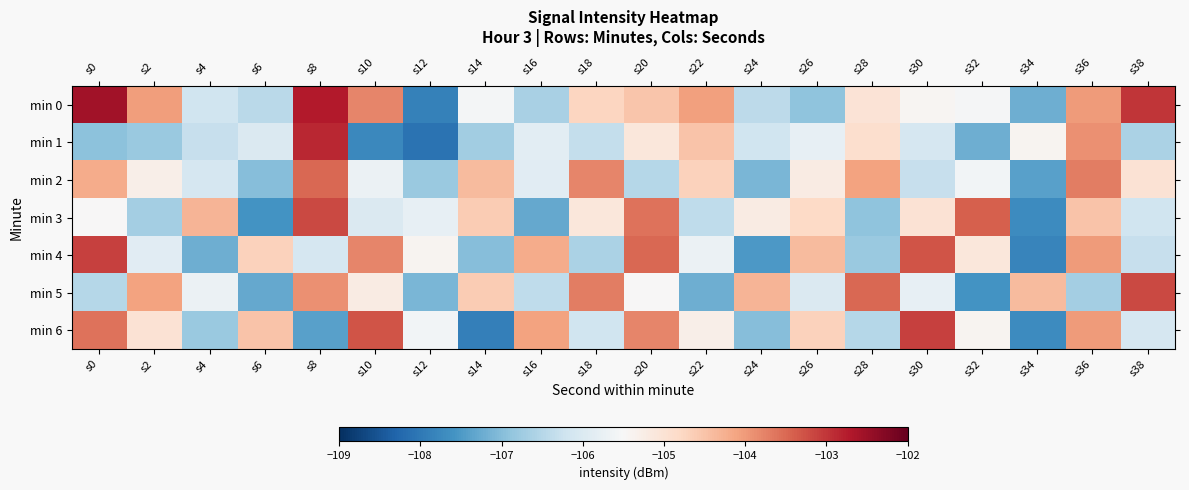

Reading left to right, transcribe all the data shown in this chart.

min 0: s0=-102.6	s2=-104.0	s4=-106.2	s6=-106.5	s8=-102.7	s10=-103.8	s12=-107.9	s14=-105.6	s16=-106.6	s18=-104.7	s20=-104.5	s22=-104.1	s24=-106.4	s26=-106.9	s28=-105.0	s30=-105.4	s32=-105.6	s34=-107.2	s36=-104.0	s38=-103.0
min 1: s0=-106.9	s2=-106.8	s4=-106.3	s6=-106.0	s8=-102.9	s10=-107.8	s12=-108.1	s14=-106.7	s16=-105.9	s18=-106.3	s20=-105.1	s22=-104.5	s24=-106.2	s26=-105.8	s28=-104.9	s30=-106.1	s32=-107.2	s34=-105.4	s36=-103.9	s38=-106.6
min 2: s0=-104.2	s2=-105.3	s4=-106.1	s6=-107.0	s8=-103.5	s10=-105.7	s12=-106.8	s14=-104.4	s16=-105.9	s18=-103.8	s20=-106.5	s22=-104.7	s24=-107.1	s26=-105.2	s28=-104.1	s30=-106.3	s32=-105.6	s34=-107.4	s36=-103.7	s38=-105.0
min 3: s0=-105.5	s2=-106.7	s4=-104.3	s6=-107.6	s8=-103.2	s10=-106.0	s12=-105.8	s14=-104.6	s16=-107.3	s18=-105.1	s20=-103.6	s22=-106.4	s24=-105.2	s26=-104.8	s28=-106.9	s30=-105.0	s32=-103.4	s34=-107.7	s36=-104.5	s38=-106.2
min 4: s0=-103.1	s2=-105.9	s4=-107.2	s6=-104.7	s8=-106.1	s10=-103.8	s12=-105.4	s14=-107.0	s16=-104.2	s18=-106.6	s20=-103.5	s22=-105.7	s24=-107.5	s26=-104.4	s28=-106.8	s30=-103.3	s32=-105.1	s34=-107.8	s36=-104.0	s38=-106.3
min 5: s0=-106.5	s2=-104.1	s4=-105.7	s6=-107.3	s8=-103.9	s10=-105.2	s12=-107.1	s14=-104.6	s16=-106.4	s18=-103.7	s20=-105.5	s22=-107.2	s24=-104.3	s26=-106.0	s28=-103.5	s30=-105.8	s32=-107.6	s34=-104.4	s36=-106.7	s38=-103.2
min 6: s0=-103.6	s2=-105.0	s4=-106.8	s6=-104.5	s8=-107.4	s10=-103.3	s12=-105.6	s14=-107.9	s16=-104.1	s18=-106.2	s20=-103.8	s22=-105.3	s24=-107.0	s26=-104.7	s28=-106.5	s30=-103.1	s32=-105.4	s34=-107.7	s36=-104.0	s38=-106.1